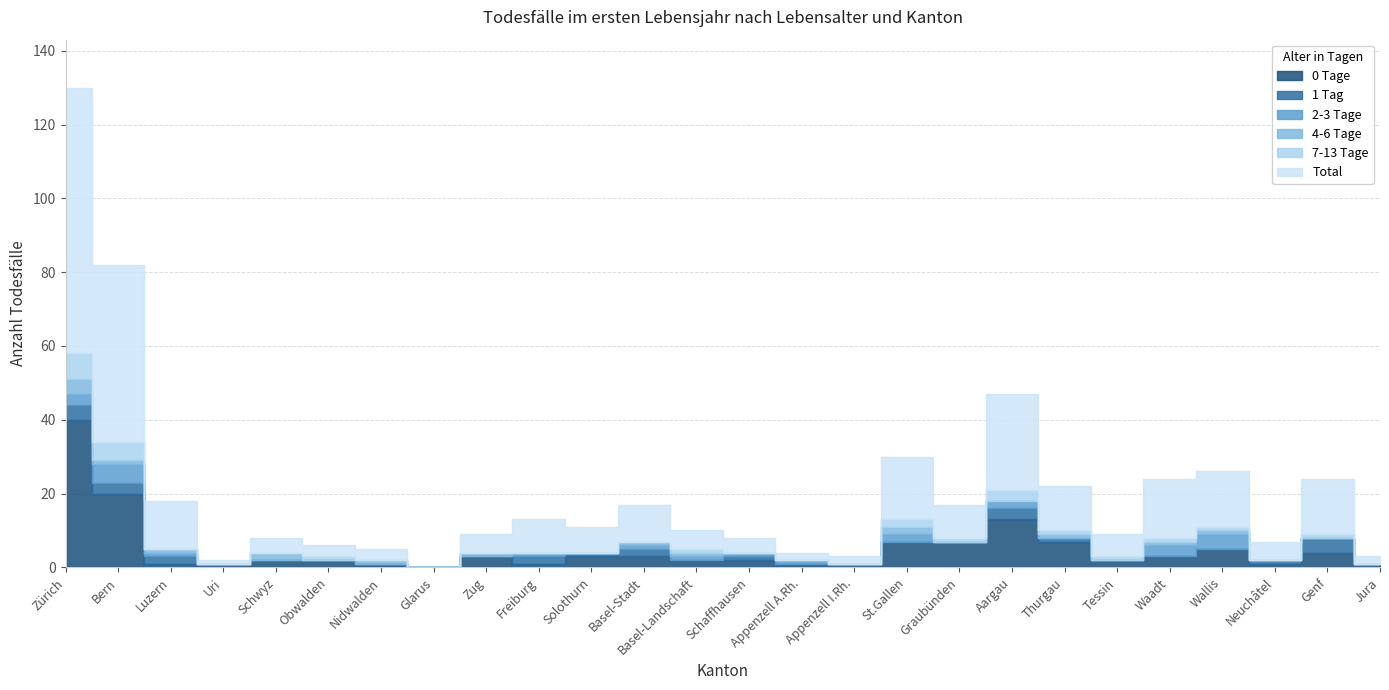

What position from the right is Bern?

25